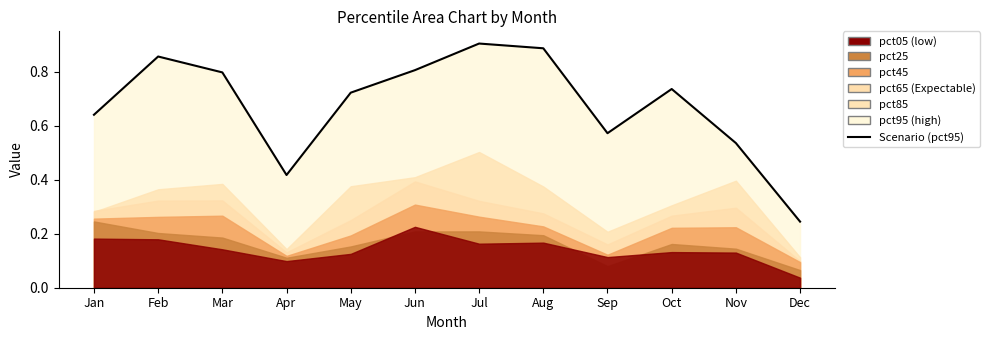

Reading left to right, what are all the values shown in this chart?

Jan=0.6	Feb=0.9	Mar=0.8	Apr=0.4	May=0.7	Jun=0.8	Jul=0.9	Aug=0.9	Sep=0.6	Oct=0.7	Nov=0.5	Dec=0.2